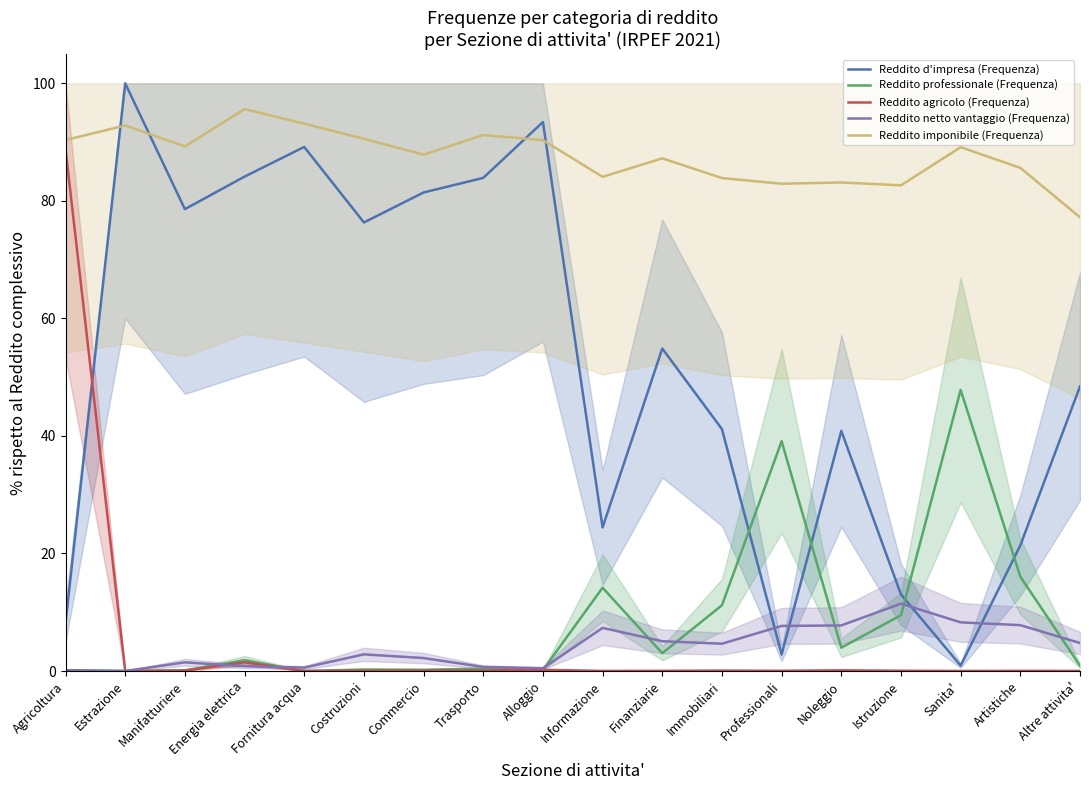

Which series changed the most between Agricoltura and Energia elettrica?

Reddito agricolo (Frequenza)